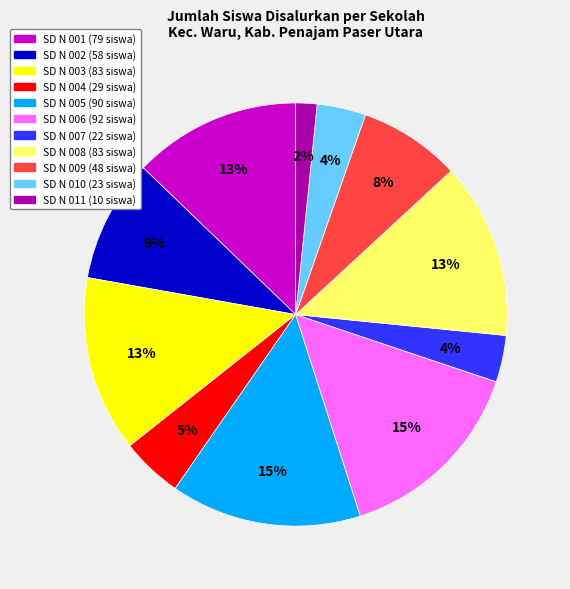

Is there any slice that represents more than half of the pie?

No